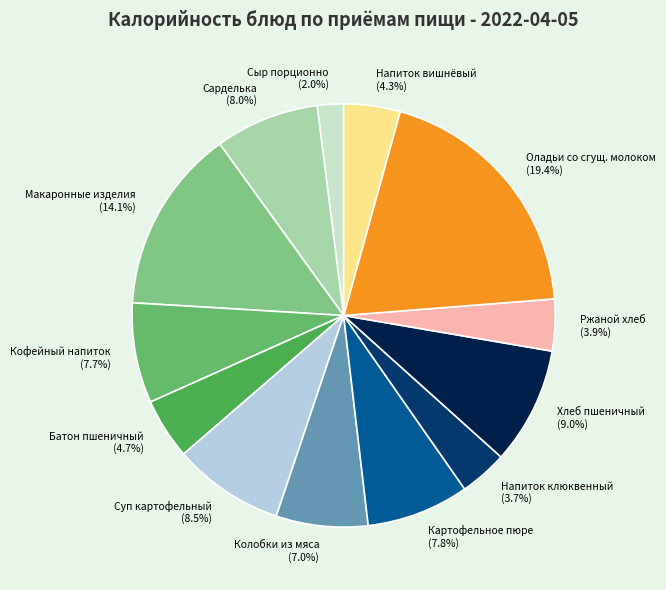

Does any single category account for the majority?

No